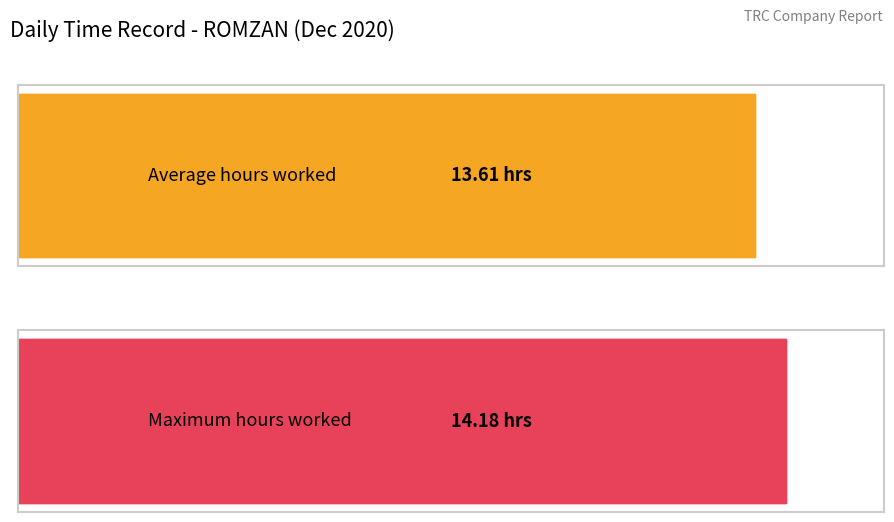

The chart shows a value of 20.4 at 8-Dec. True or false?

False